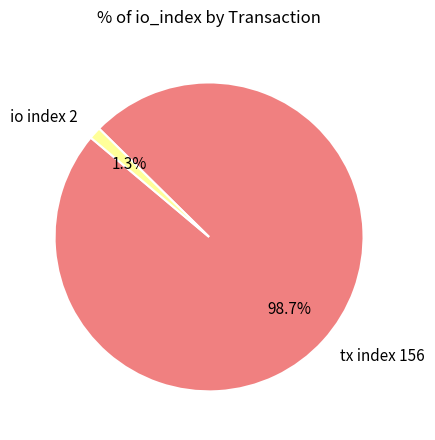

Rank the categories by value from highest to lowest.

tx index 156, io index 2